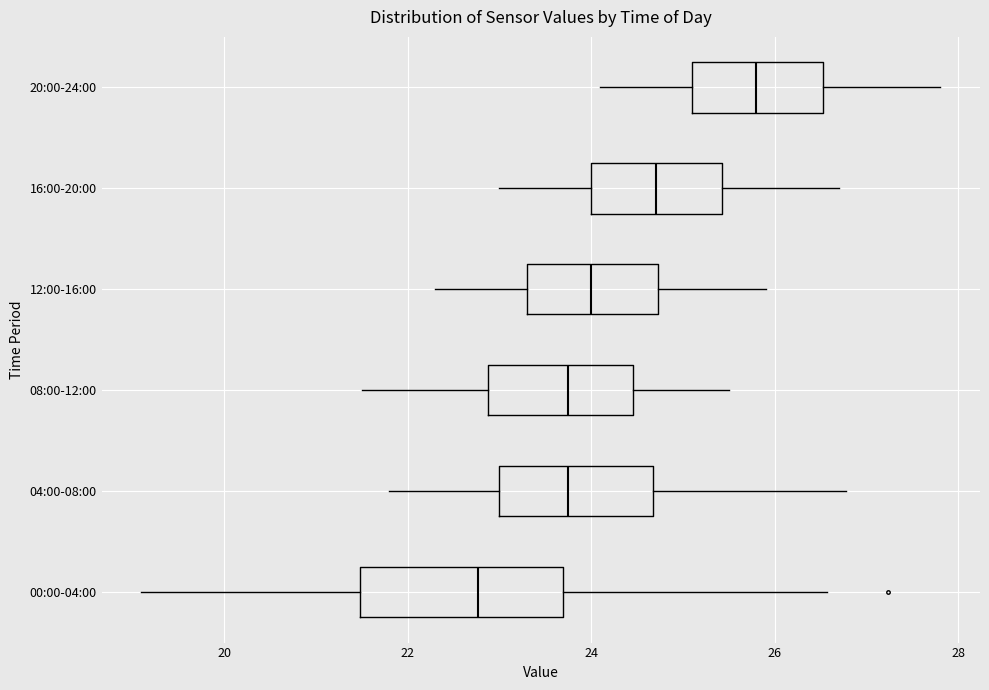

Reading bottom to top, transcribe this box plot: for each box, give where its median line is, the range the box spans, and where its two whiskers end, as read against the x-axis. The values are not printed on the chart, so give them approximately, as read against the axis.

00:00-04:00: median 22.8, box 21.4 to 23.6, whiskers 19.2 to 26.6
04:00-08:00: median 23.8, box 23.0 to 24.6, whiskers 21.8 to 26.8
08:00-12:00: median 23.8, box 22.8 to 24.4, whiskers 21.6 to 25.6
12:00-16:00: median 24.0, box 23.4 to 24.8, whiskers 22.4 to 26.0
16:00-20:00: median 24.8, box 24.0 to 25.4, whiskers 23.0 to 26.8
20:00-24:00: median 25.8, box 25.2 to 26.6, whiskers 24.2 to 27.8